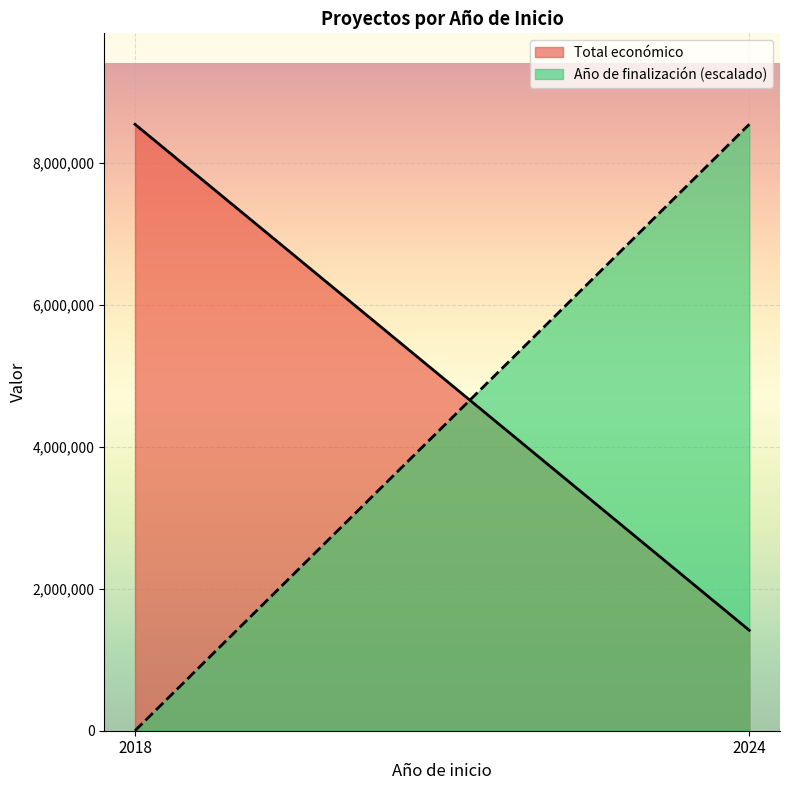

Reading right to left, list all the values displayed in this chart.

Total económico: 2024=1414586	2018=8543129
Año de finalización (escalado): 2024=8543129	2018=0